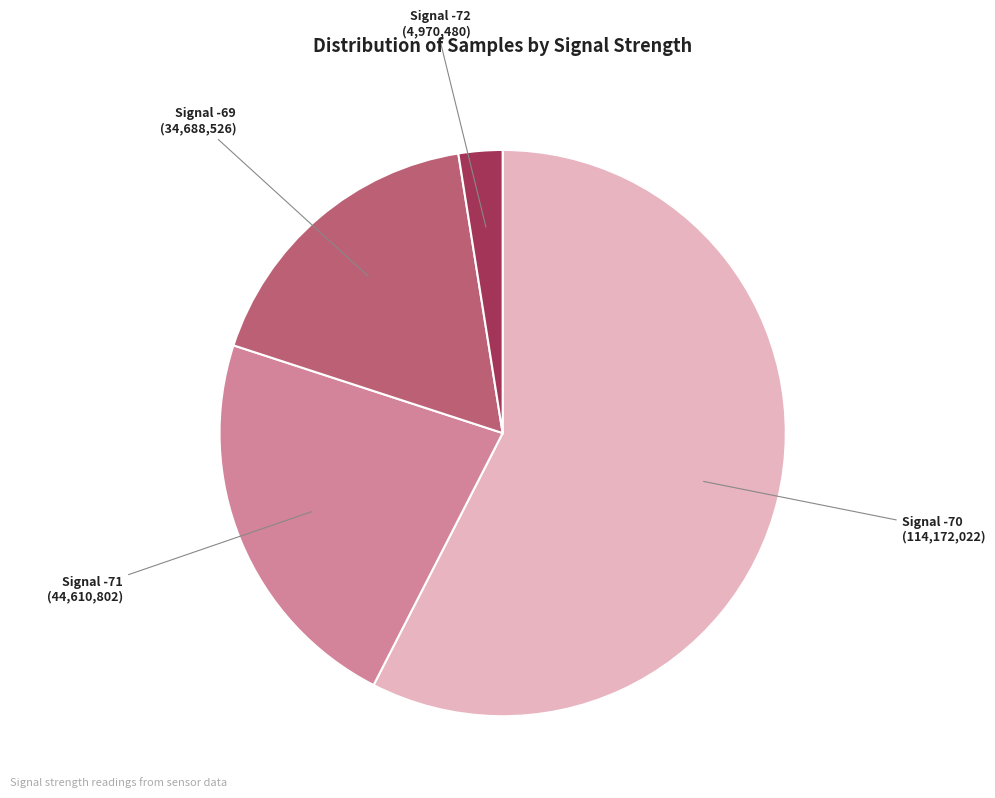

How many slices are in this pie chart?

4